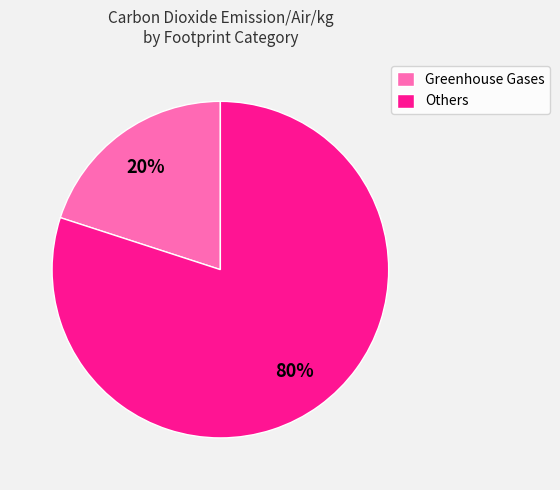

To the nearest percent, what is the difference between the largest and smallest slice percentages?

60%